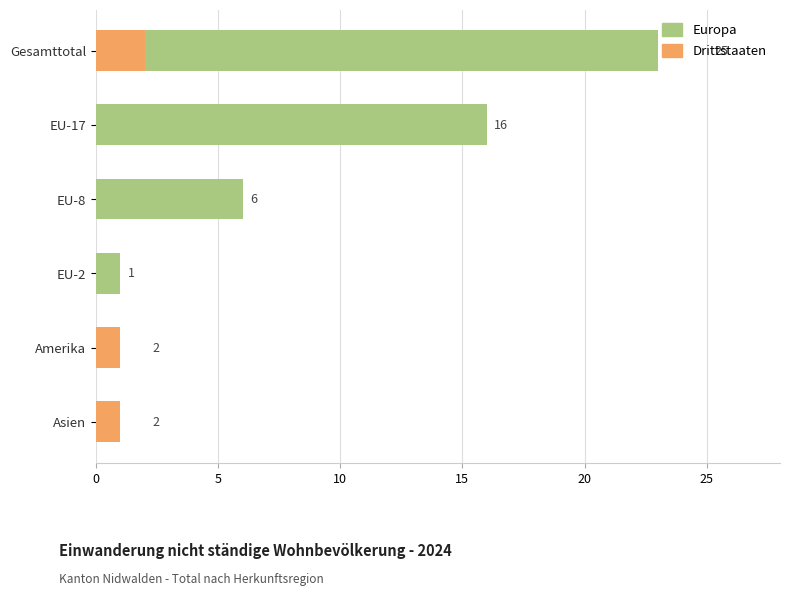

What is the difference between the highest and lowest values at EU-8?

6